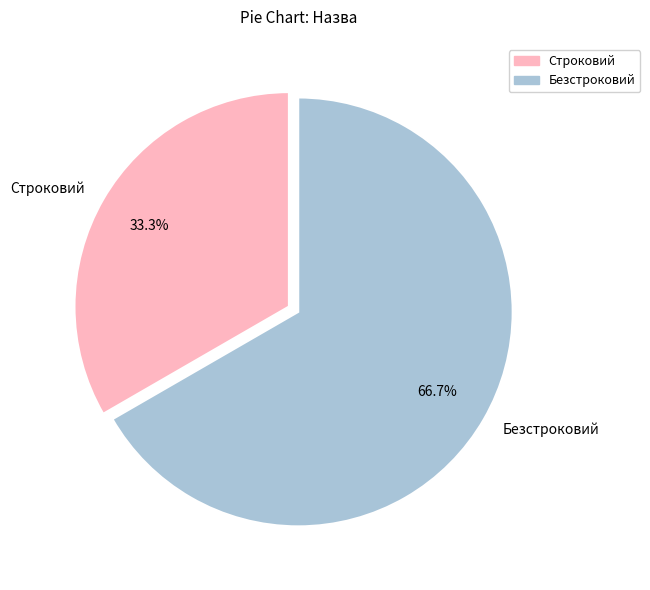

Which slice is the smallest?

Строковий